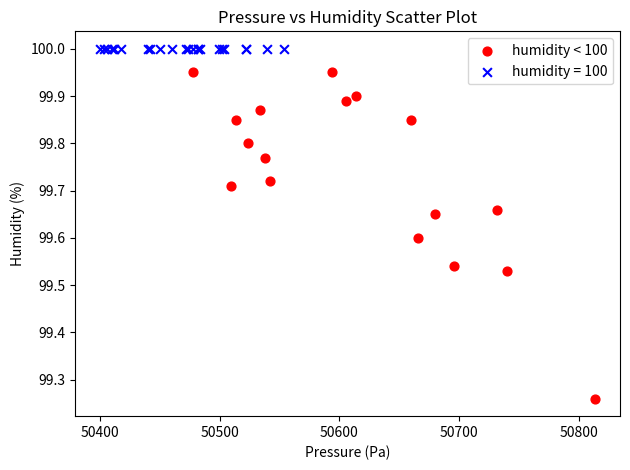

Which series contains the lowest Y value?

humidity < 100